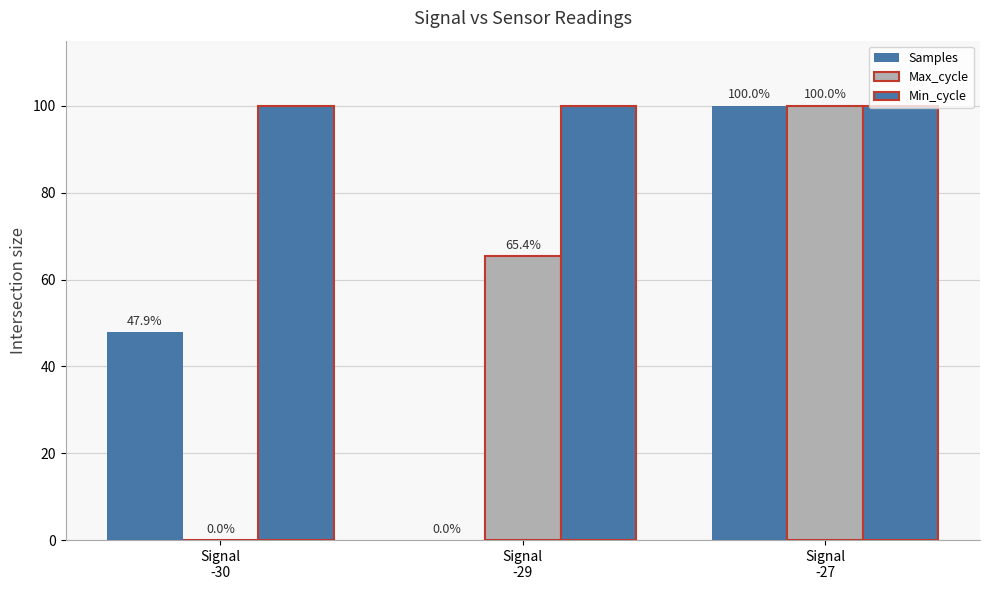

How many data points in Samples are above 47?

2